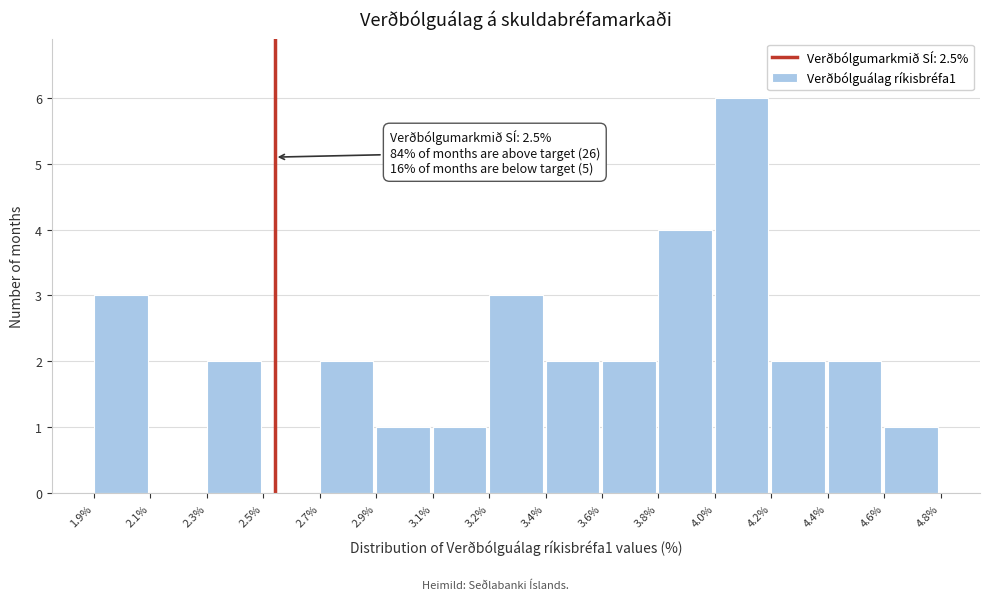

Reading right to left, what are all the values shown in this chart?

4.6%=1	4.4%=2	4.2%=2	4.0%=6	3.8%=4	3.6%=2	3.4%=2	3.2%=3	3.1%=1	2.9%=1	2.7%=2	2.5%=0	2.3%=2	2.1%=0	1.9%=3